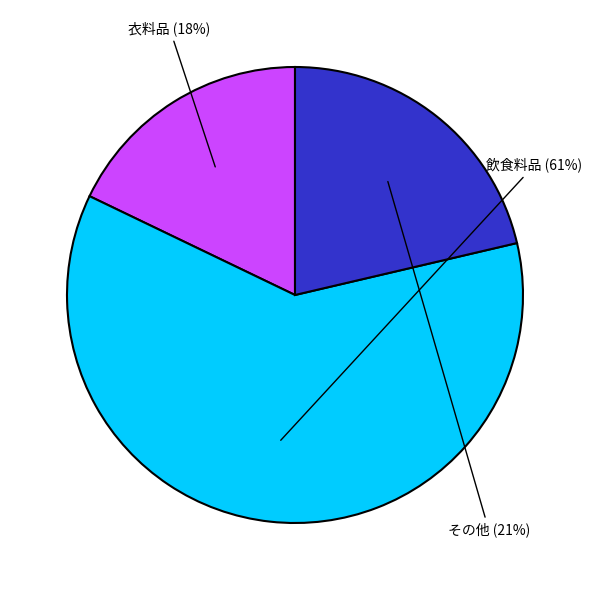

Is there any slice that represents more than half of the pie?

Yes